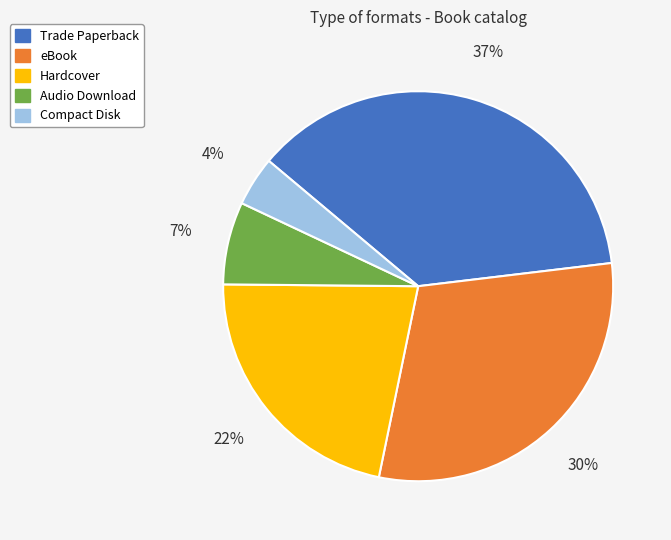

Which has a higher value, Audio Download or Compact Disk?

Audio Download